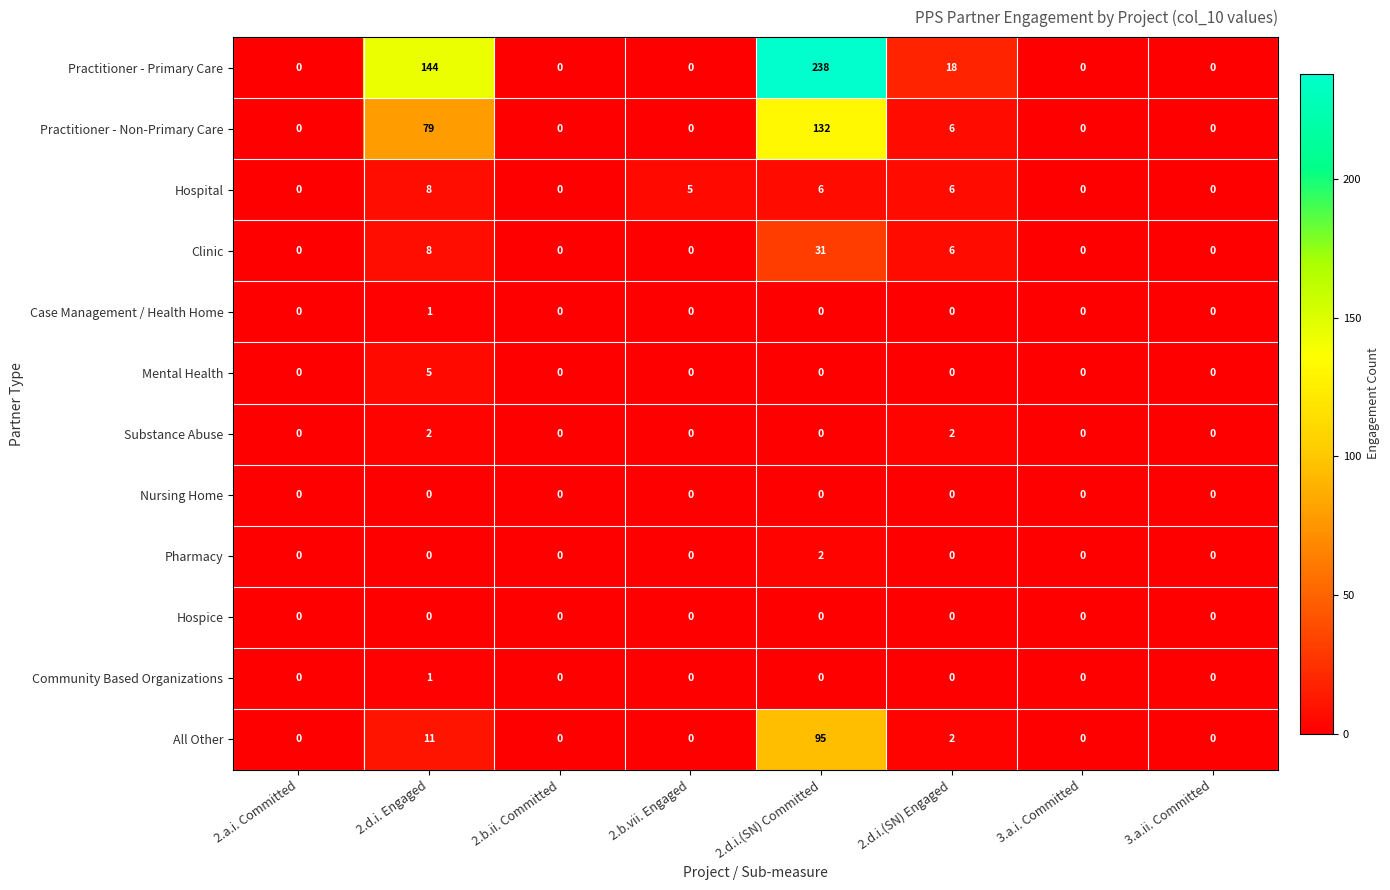

How many categories are shown in the chart?

8